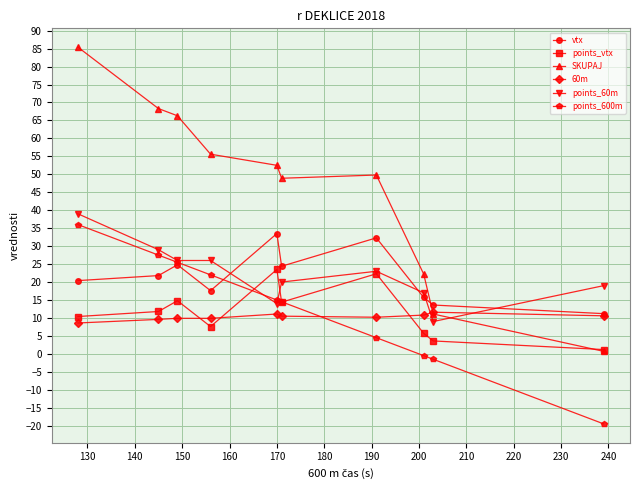

What is the highest value of the SKUPAJ series?

85.4